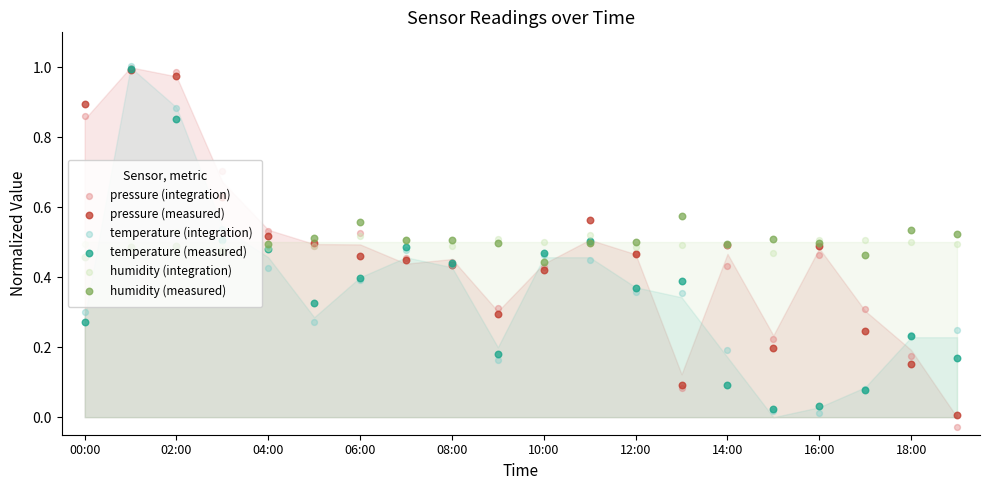

Which series reaches the minimum Y coordinate?

pressure (integration)